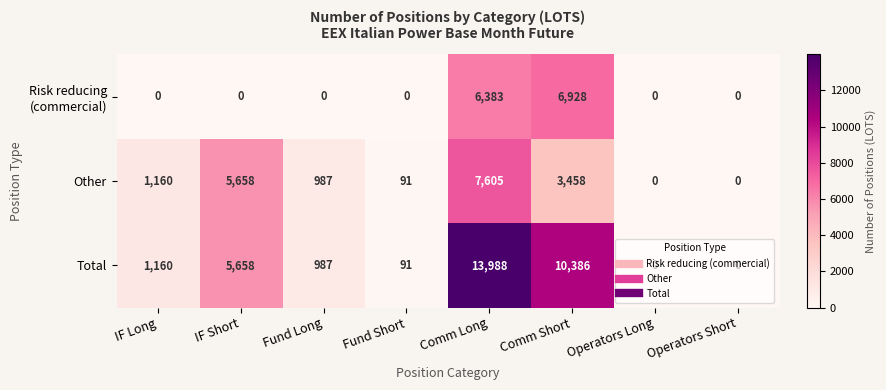

How many positive values does the Other series have?

6